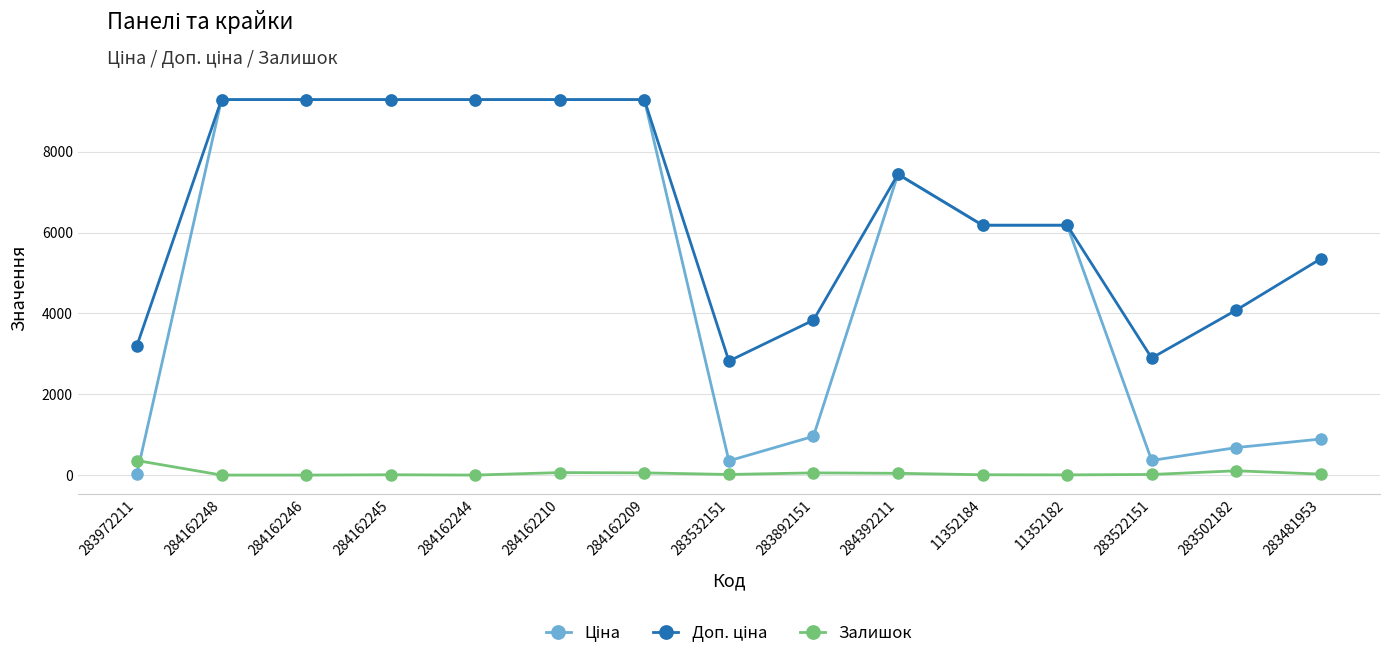

The value of Залишок at 284162210 is 62.0. True or false?

True